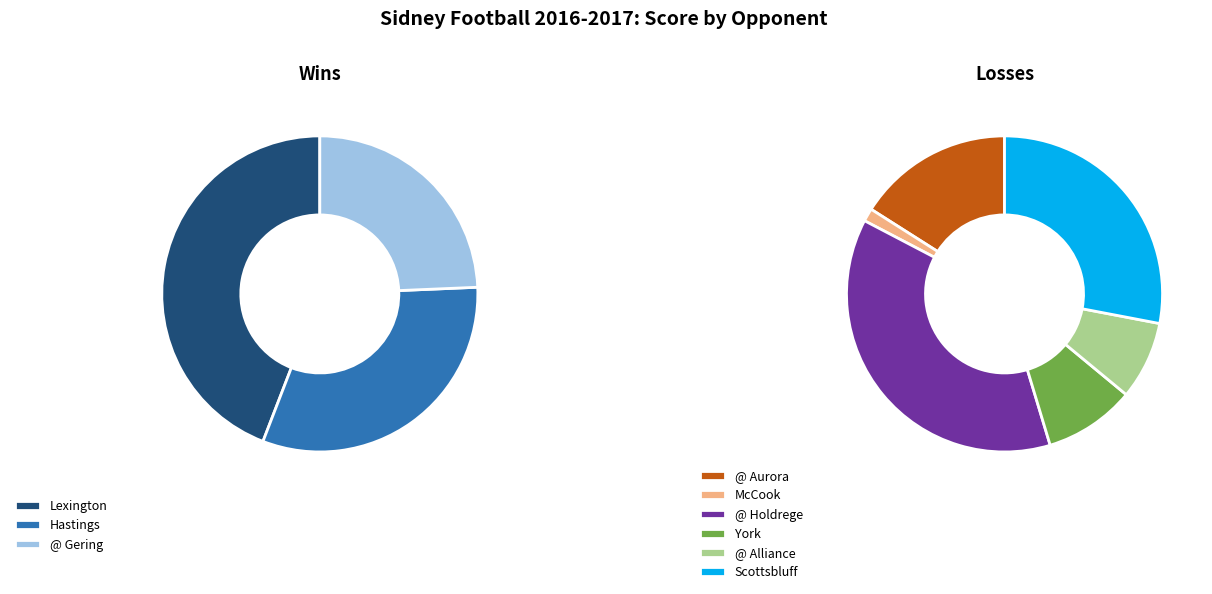

Is there any slice that represents more than half of the pie?

No